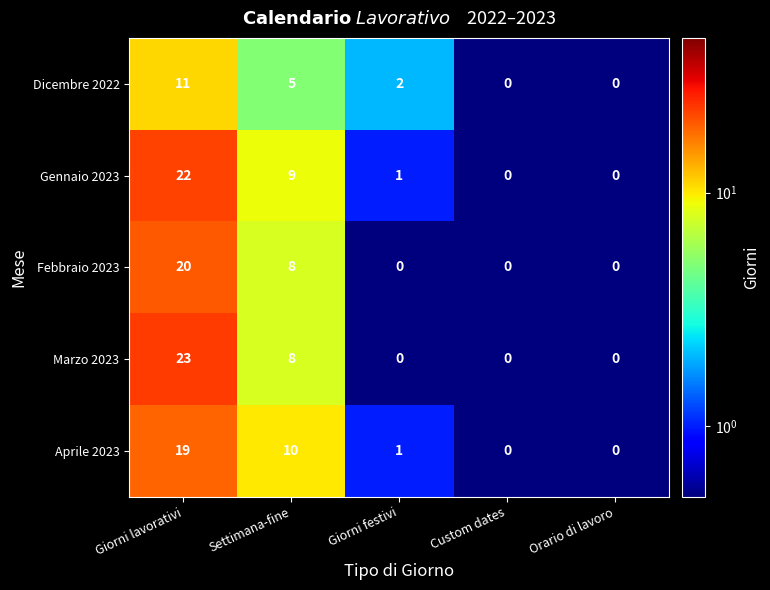

List the series in order of their peak value, highest first.

Marzo 2023, Gennaio 2023, Febbraio 2023, Aprile 2023, Dicembre 2022